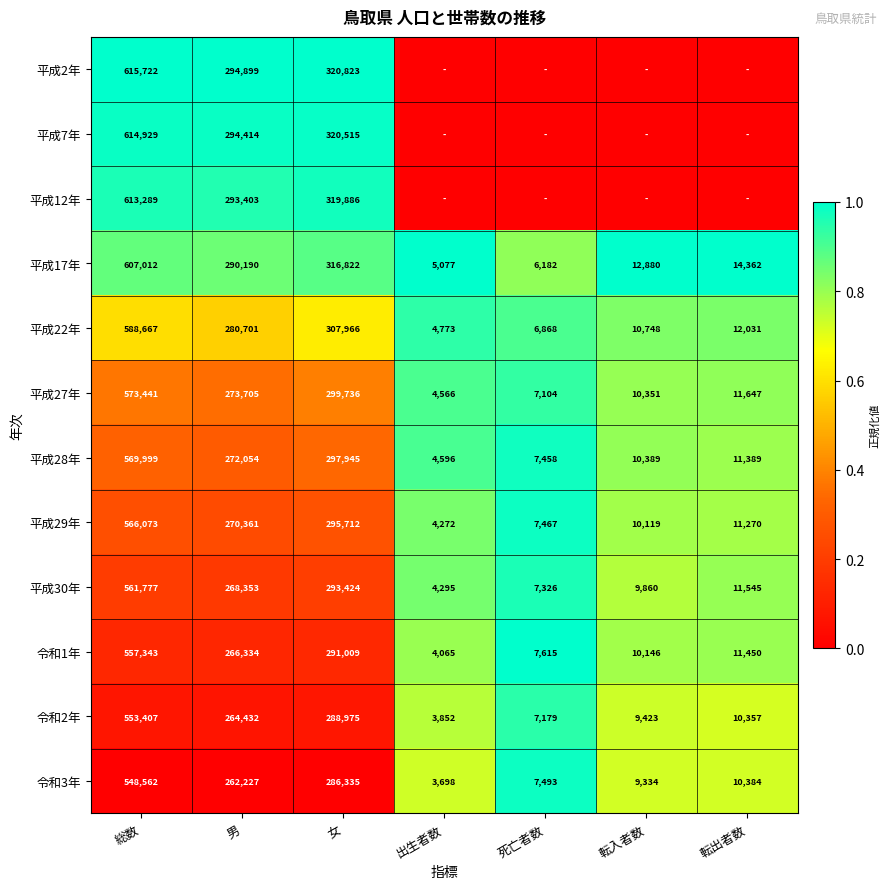

At which label does 平成17年 first exceed 14362?

総数